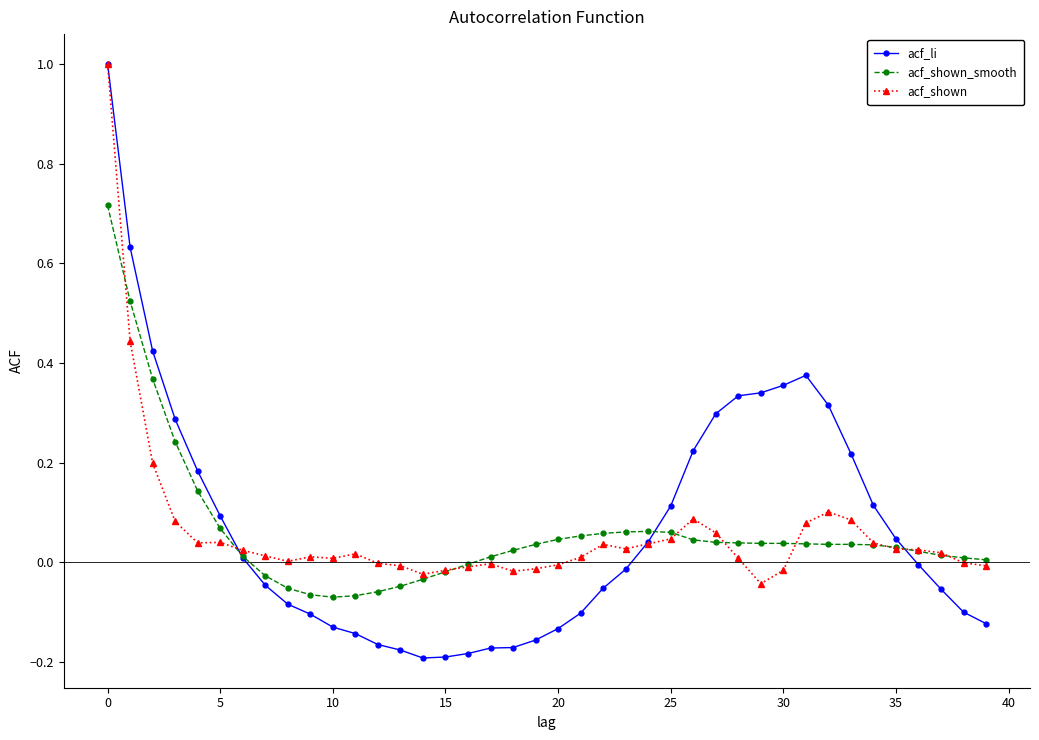

What is the highest value of the acf_li series?

1.0